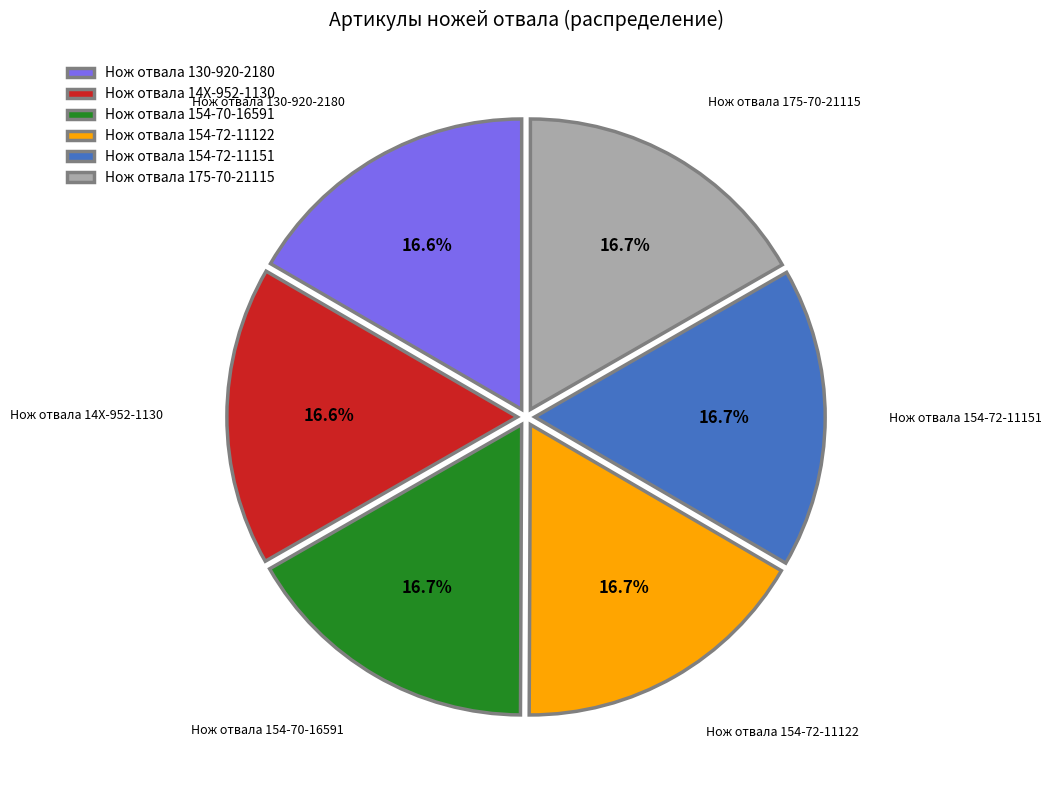

To the nearest percent, what percentage of the pie is Нож отвала 154-72-11151?

17%